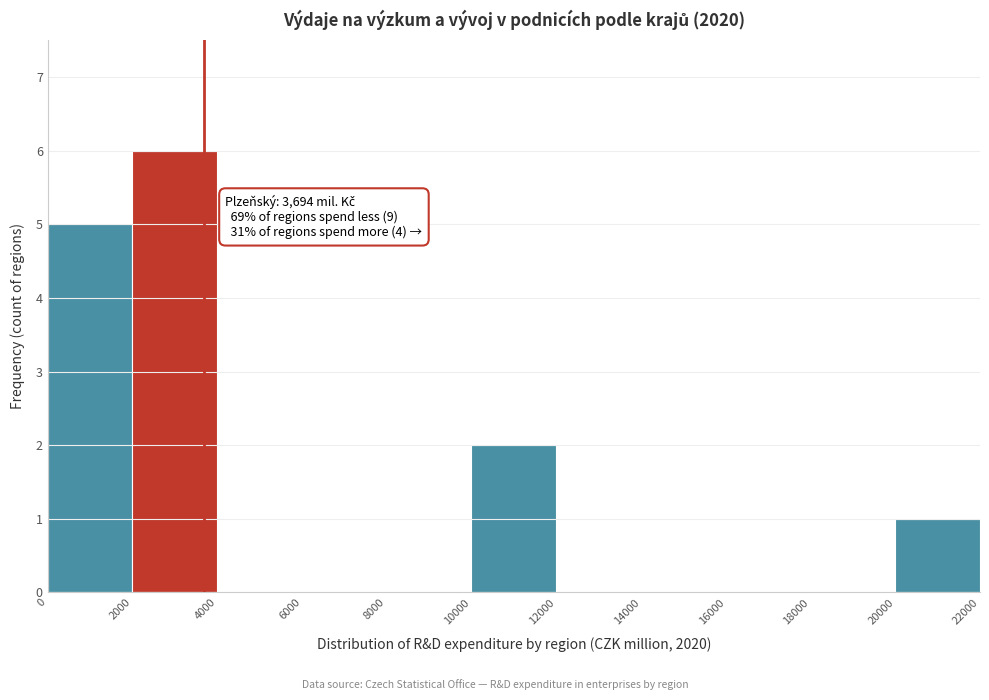

Over which range of the x-axis is the bar tallest?

2000 to 4000